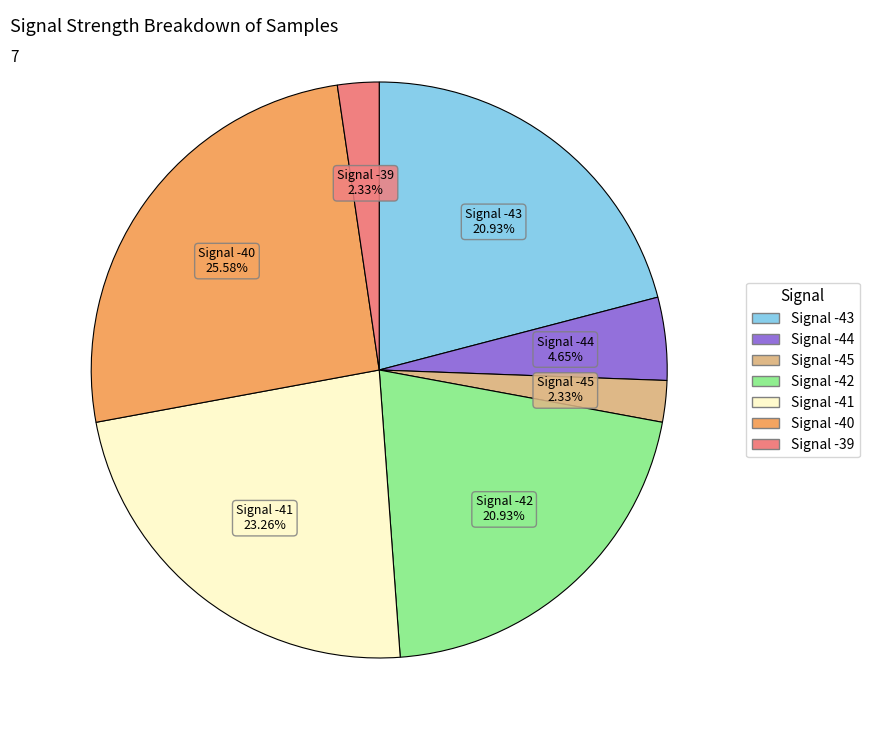

Does any single category account for the majority?

No